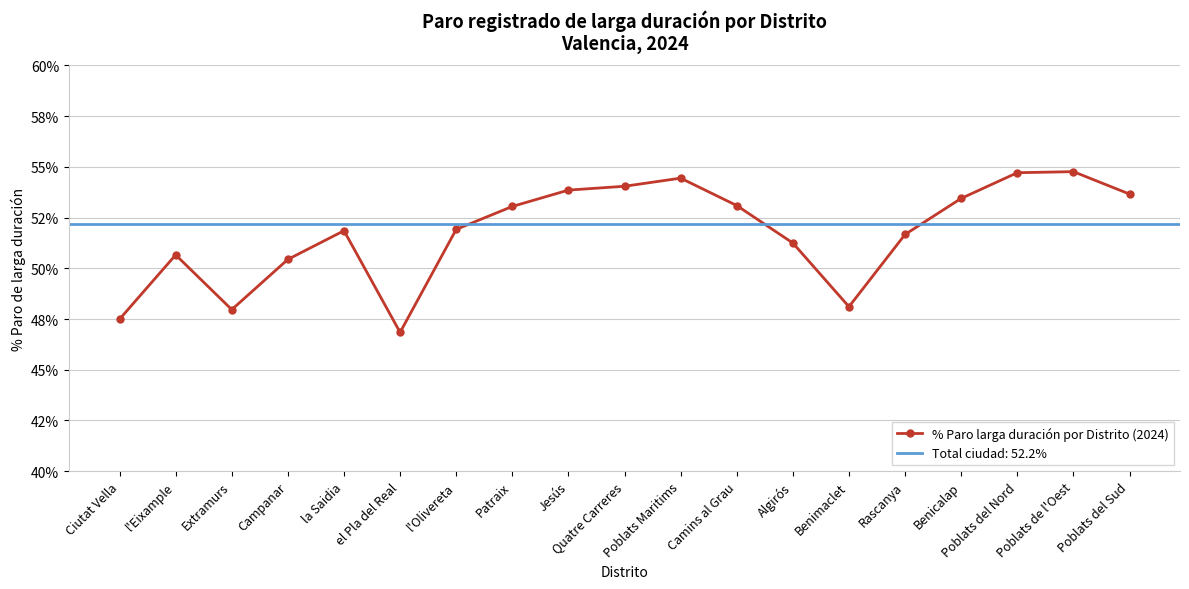

Rank the categories by value from highest to lowest.

Poblats de l'Oest, Poblats del Nord, Poblats Maritims, Quatre Carreres, Jesús, Poblats del Sud, Benicalap, Camins al Grau, Patraix, l'Olivereta, la Saidia, Rascanya, Algirós, l'Eixample, Campanar, Benimaclet, Extramurs, Ciutat Vella, el Pla del Real